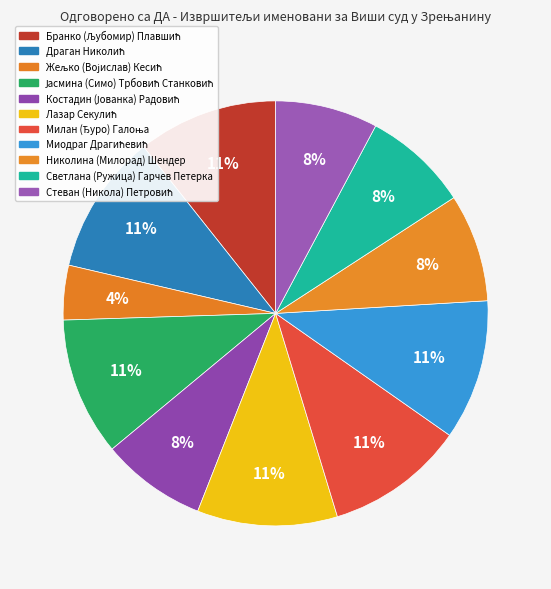

To the nearest percent, what is the combined percentage of Драган Николић and Јасмина (Симо) Трбовић Станковић?

21%